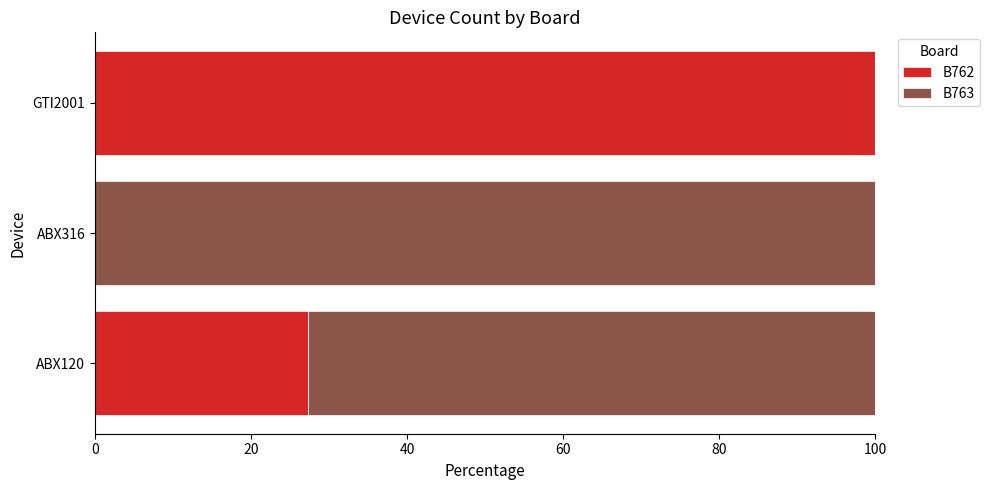

What is the sum of all B762 values?

127.3